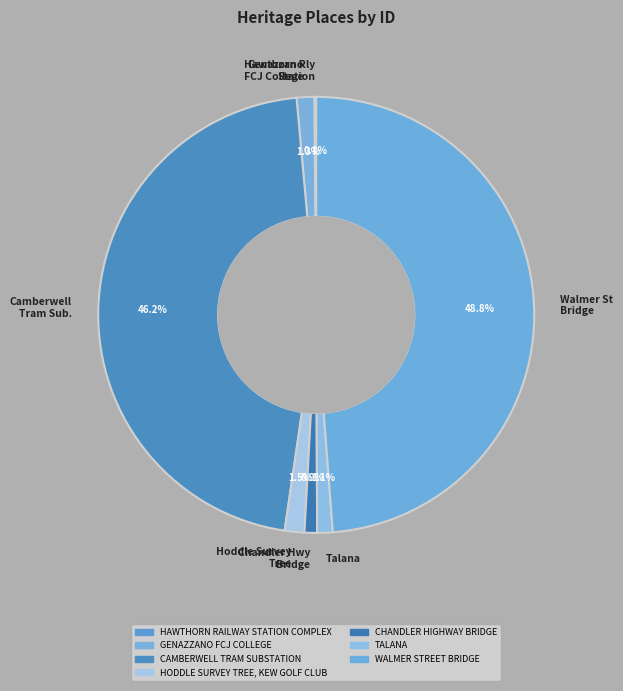

Combined, what portion of the pie is Genazzano FCJ College and Chandler Hwy Bridge?

2.2%